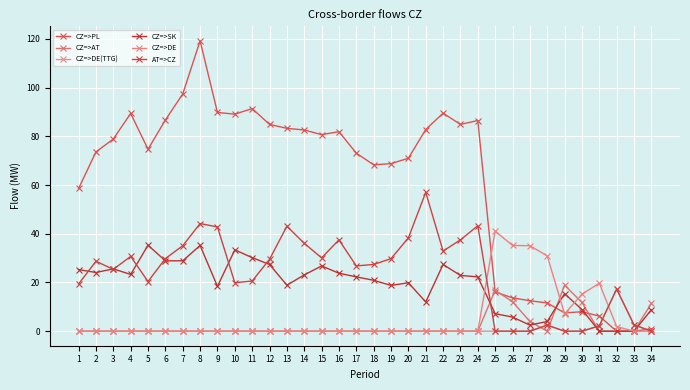

List the labels in order of CZ=>DE value, largest first.

25, 26, 27, 28, 31, 30, 29, 32, 1, 2, 3, 4, 5, 6, 7, 8, 9, 10, 11, 12, 13, 14, 15, 16, 17, 18, 19, 20, 21, 22, 23, 24, 33, 34